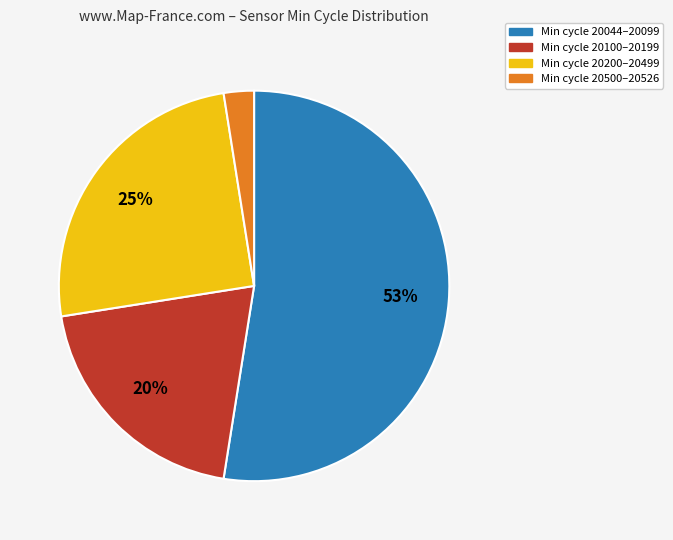

To the nearest percent, what is the difference between the largest and smallest slice percentages?

50%